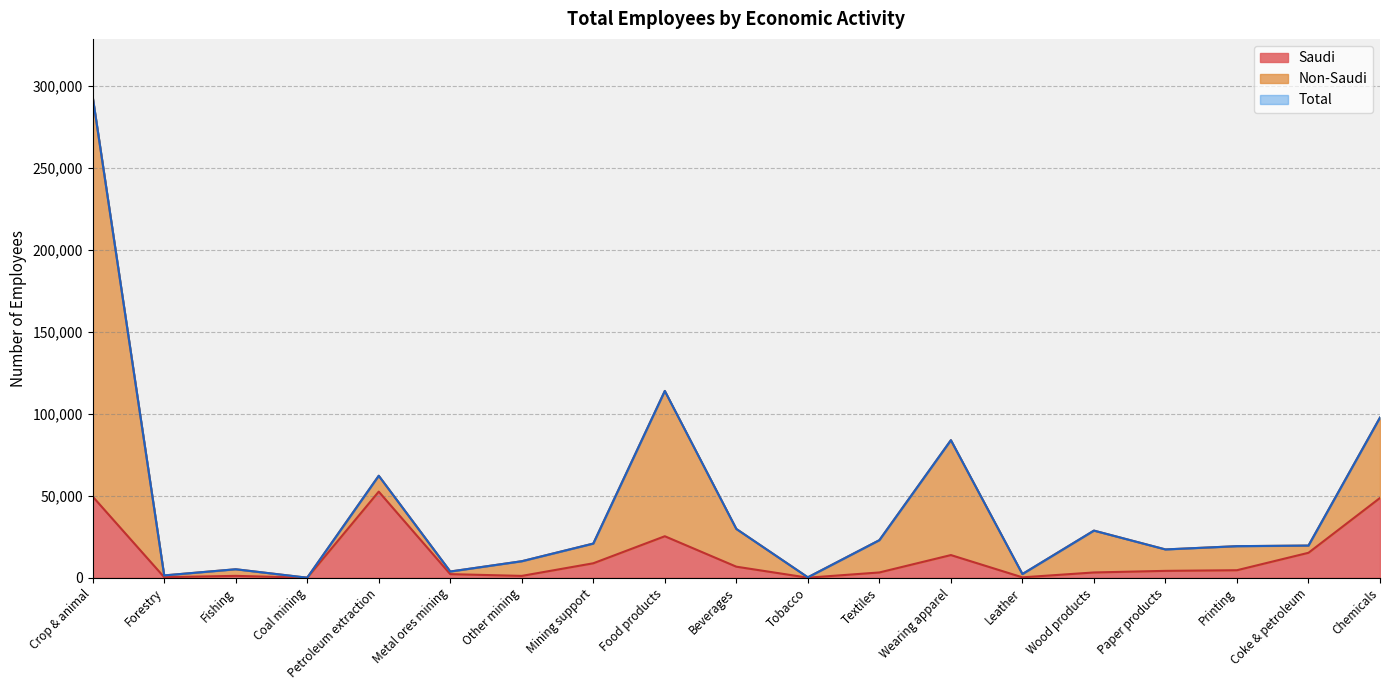

True or false: Total and Saudi cross at least once.

False